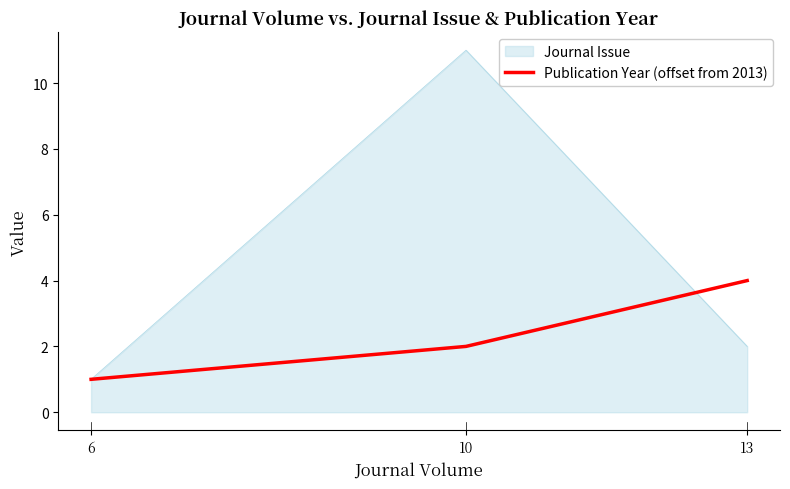

The value at 13 is 7. True or false?

False